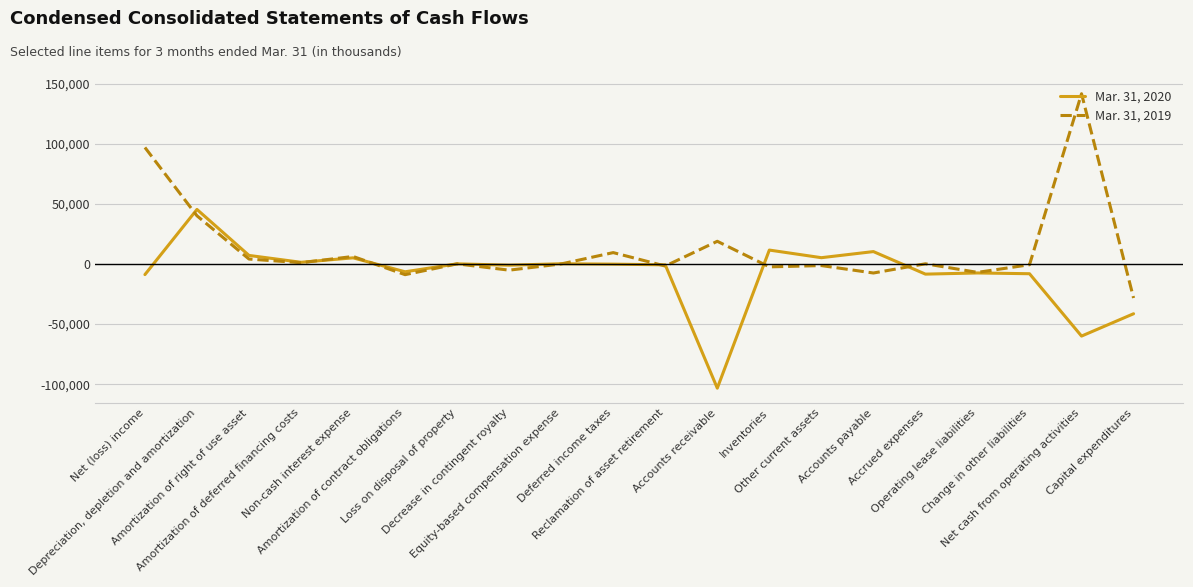

Which series has the largest total across all categories?

Mar. 31, 2019